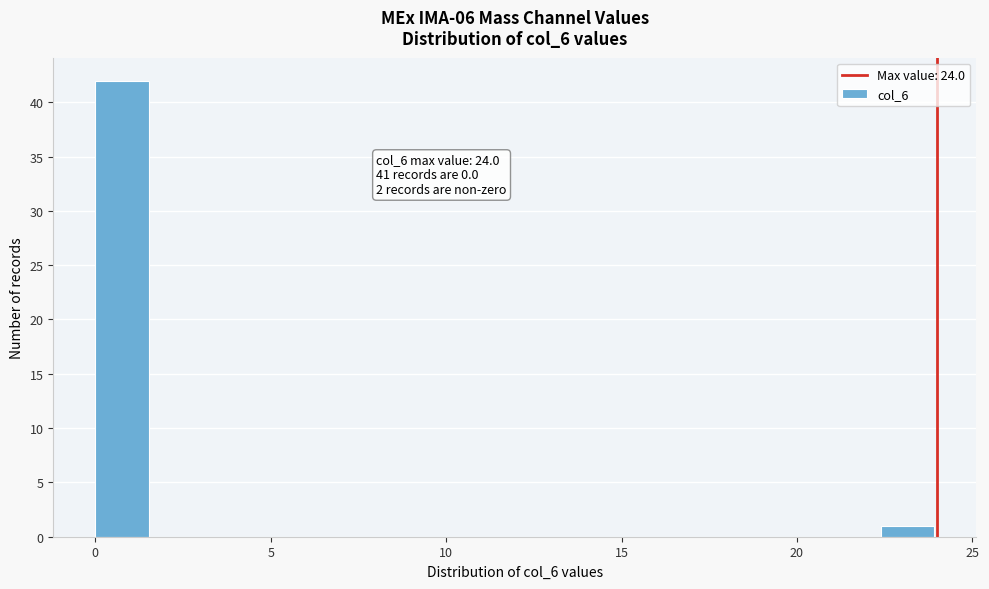

Around what value on the x-axis is the tallest bar? Give the approximate position of its centre, as read against the axis.

1.0